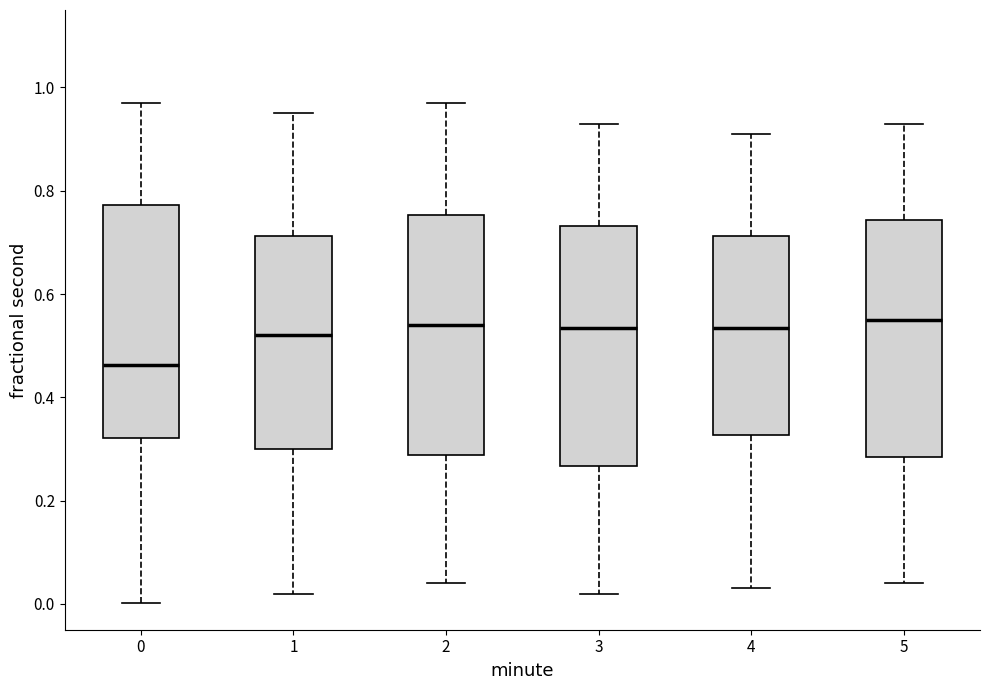

Reading left to right, transcribe this box plot: for each box, give where its median line is, the range the box spans, and where its two whiskers end, as read against the y-axis. The values are not printed on the chart, so give them approximately, as read against the axis.

0: median 0.46, box 0.32 to 0.78, whiskers 0.00 to 0.96
1: median 0.52, box 0.30 to 0.72, whiskers 0.02 to 0.96
2: median 0.54, box 0.28 to 0.76, whiskers 0.04 to 0.98
3: median 0.54, box 0.26 to 0.74, whiskers 0.02 to 0.94
4: median 0.54, box 0.32 to 0.72, whiskers 0.04 to 0.92
5: median 0.56, box 0.28 to 0.74, whiskers 0.04 to 0.94